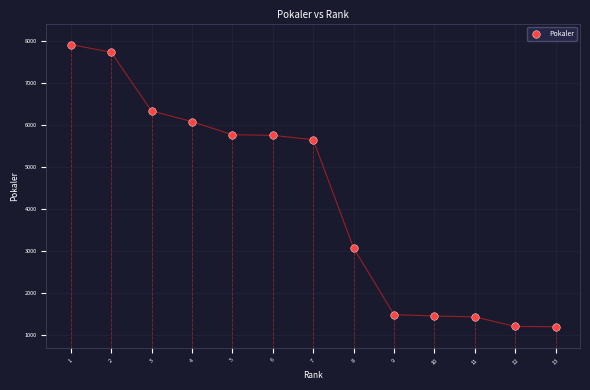

What is the range of X values (max minus min)?

12